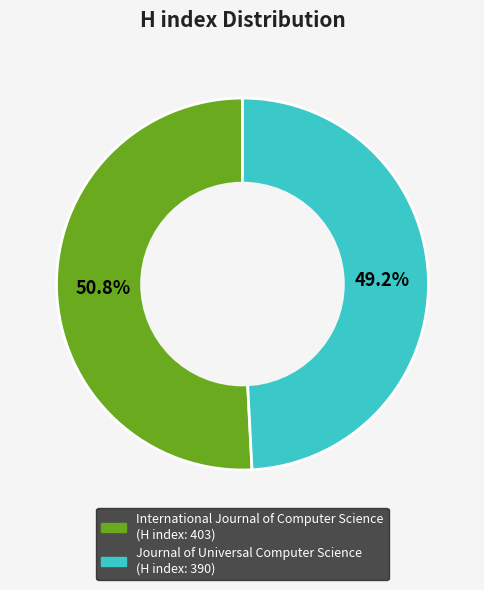

Between International Journal of Computer Science and Journal of Universal Computer Science, which is larger?

International Journal of Computer Science